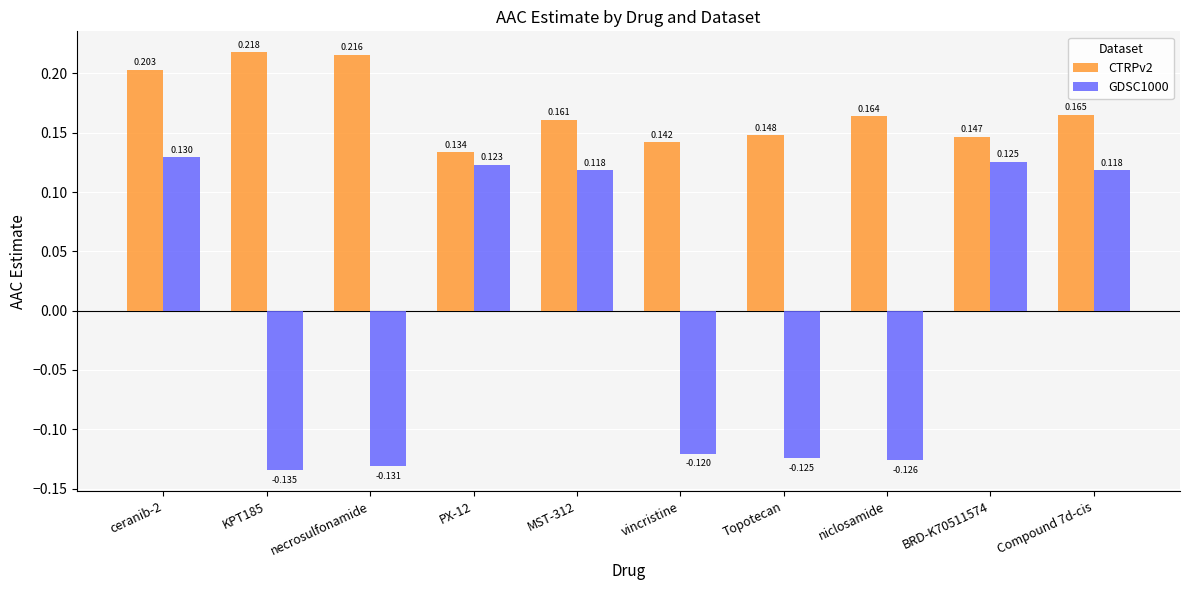

Is the value of CTRPv2 at KPT185 greater than the value of GDSC1000 at ceranib-2?

Yes